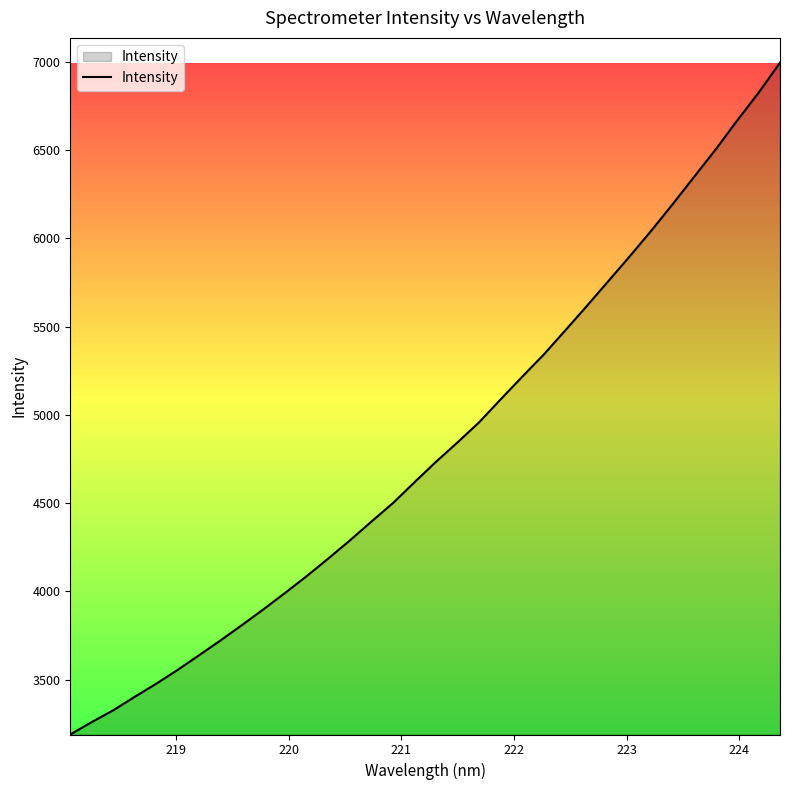

What is the greatest value displayed?

6995.2